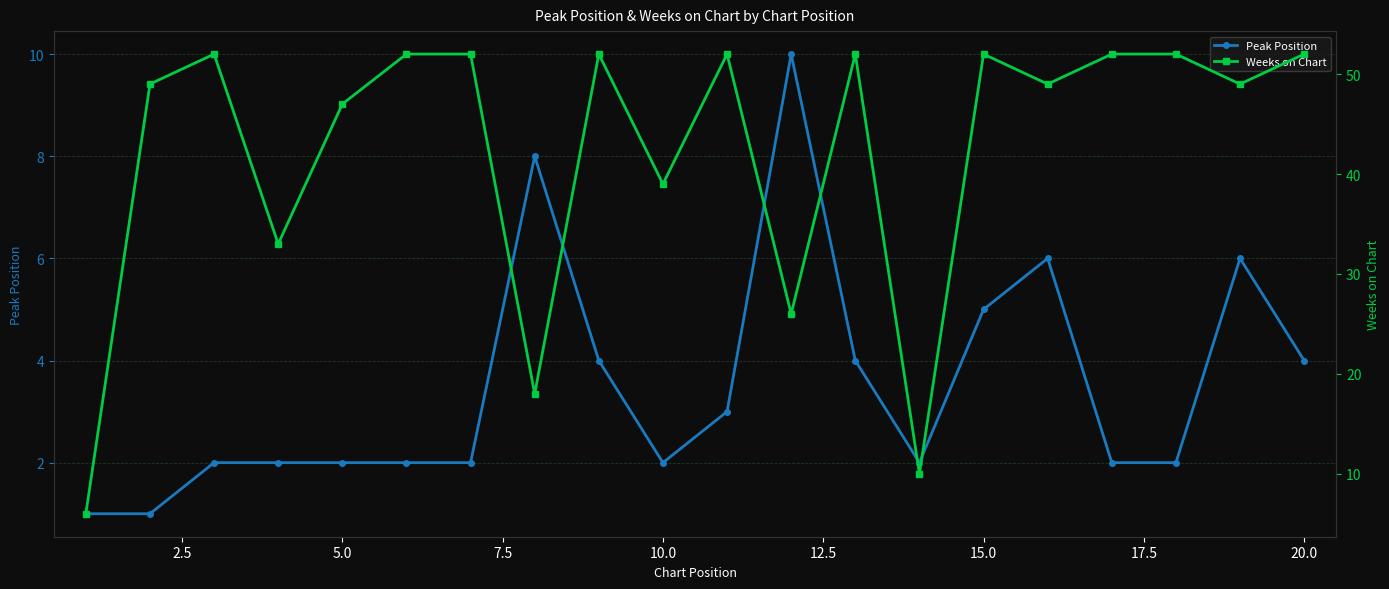

True or false: Peak Position has more than 0 points higher than both neighbors.

True